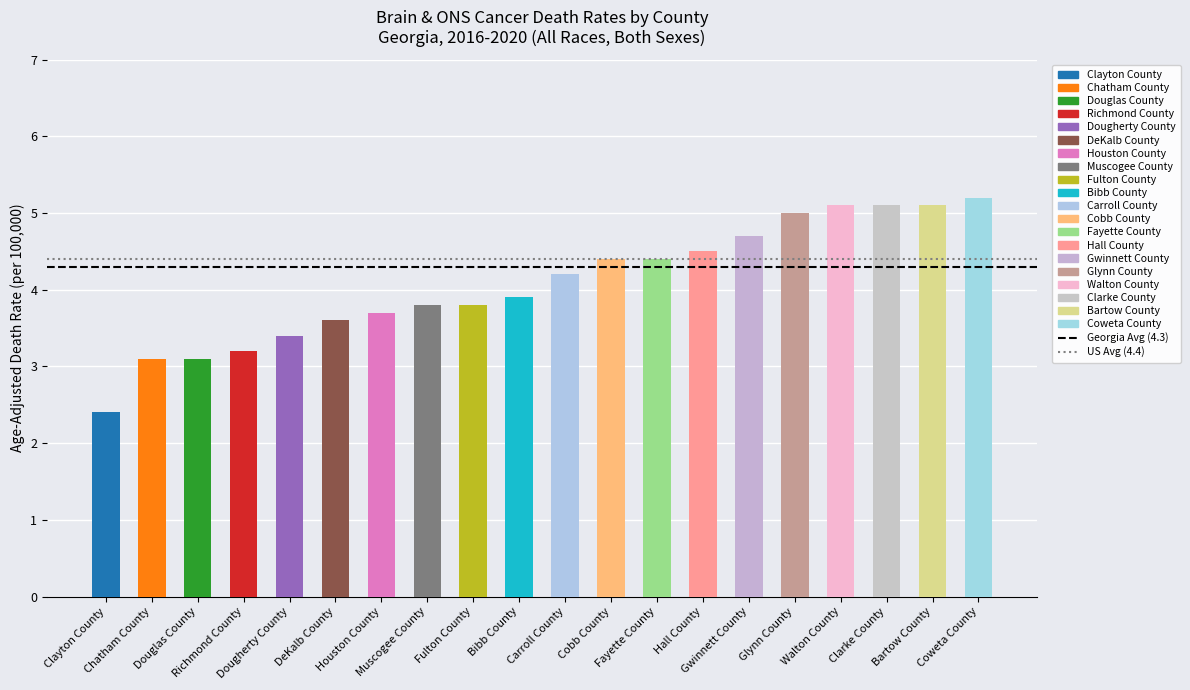

What is the maximum value shown in the chart?

5.2